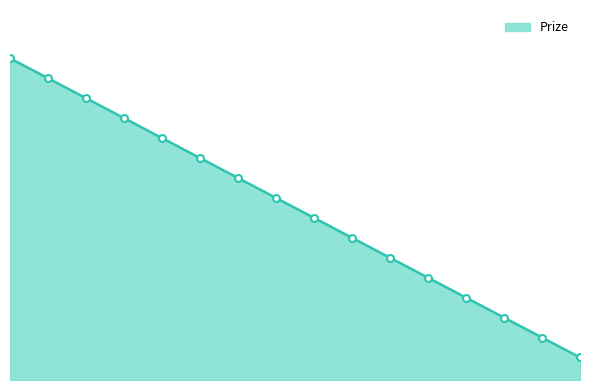

Is it true that the value at 14 is 194?

True